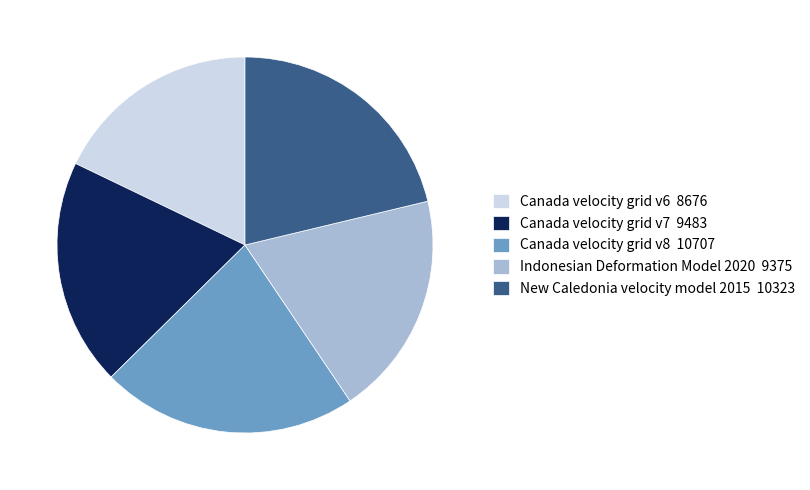

Which has a higher value, Canada velocity grid v6 or Indonesian Deformation Model 2020?

Indonesian Deformation Model 2020